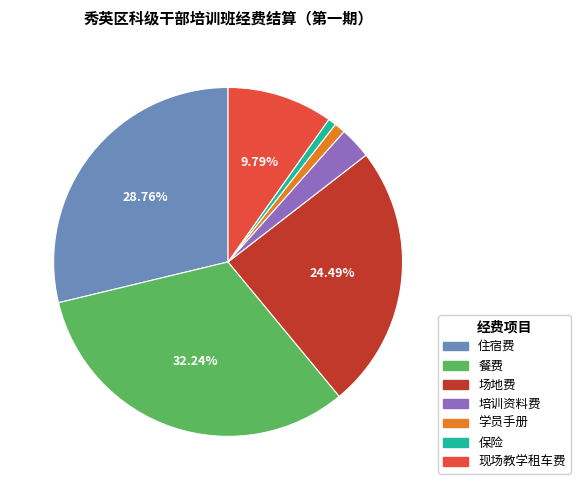

Count the number of slices in the pie.

7